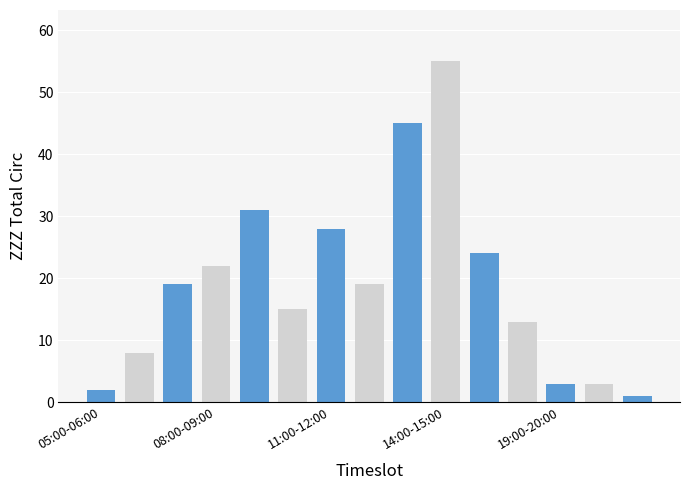

Reading left to right, extract all data points from this chart.

2	8	19	22	31	15	28	19	45	55	24	13	3	3	1